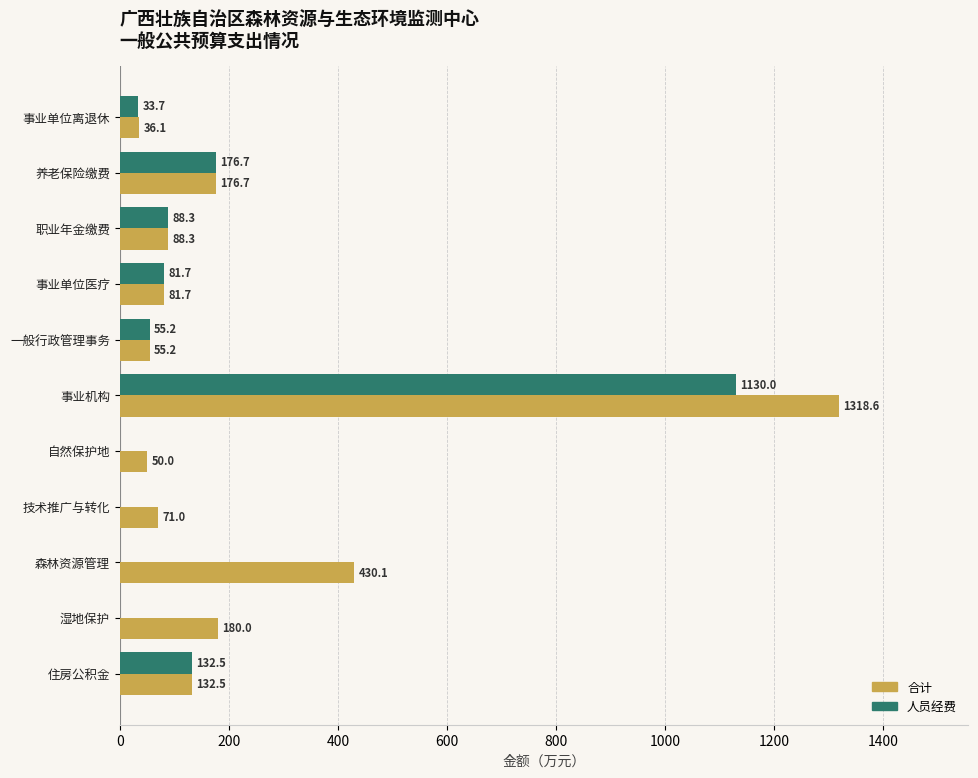

At which category is the sum across all series the highest?

事业机构